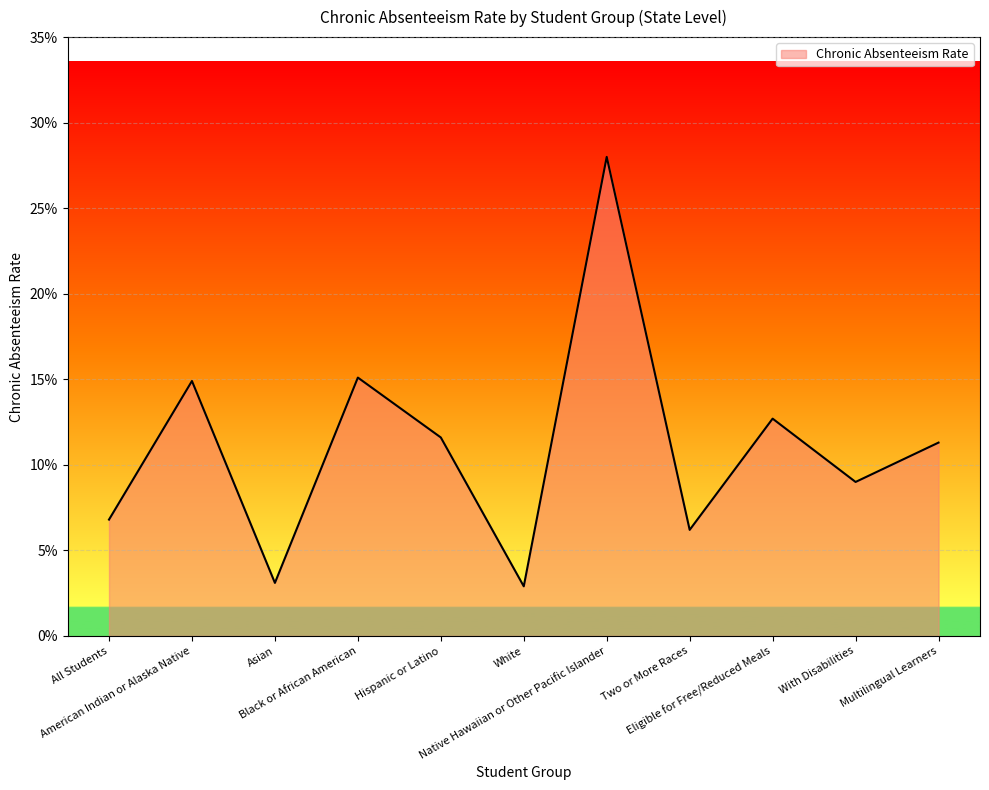

What is the difference between the maximum and minimum values?

0.3